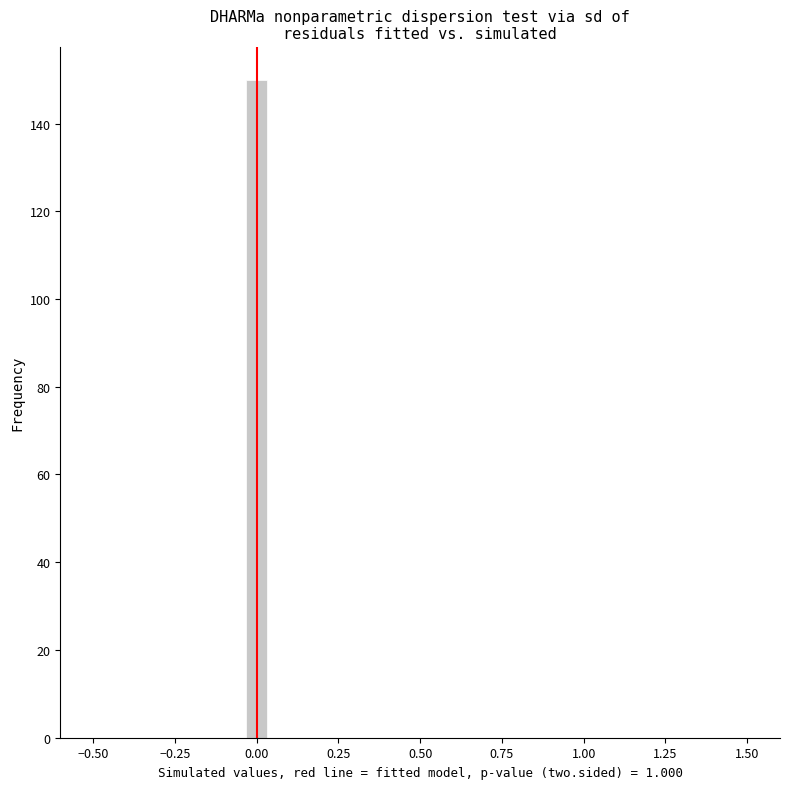

Read against the x-axis, roughly where is the centre of the tallest bar?

0.00